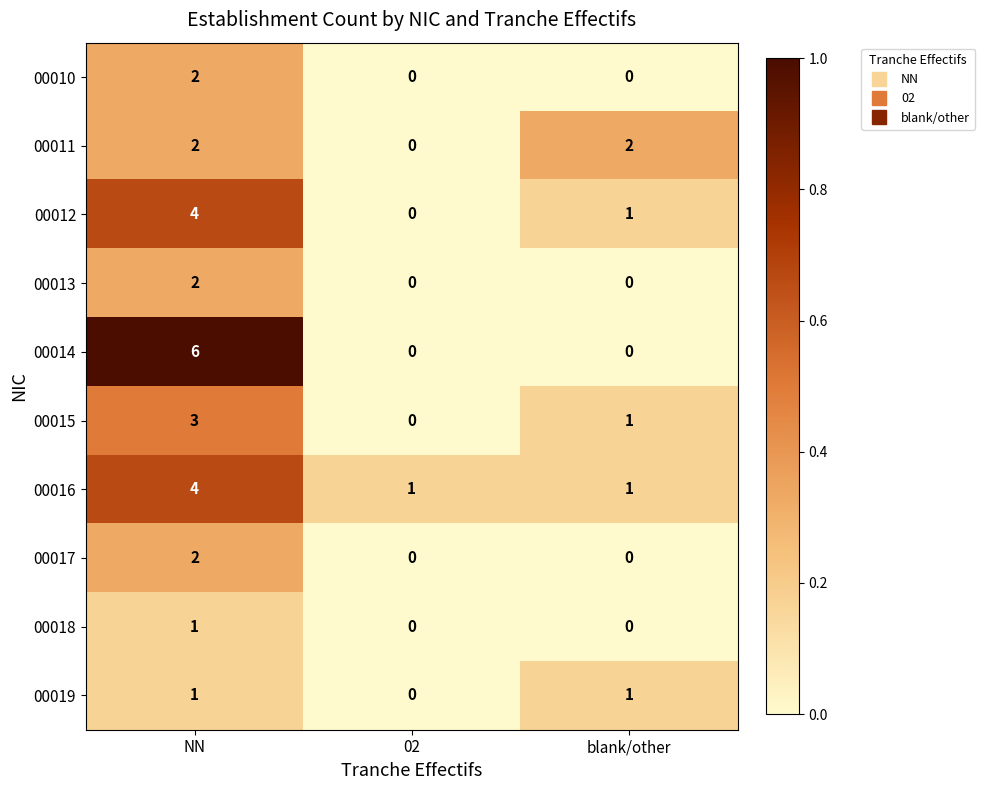

Count the number of data series in this chart.

10